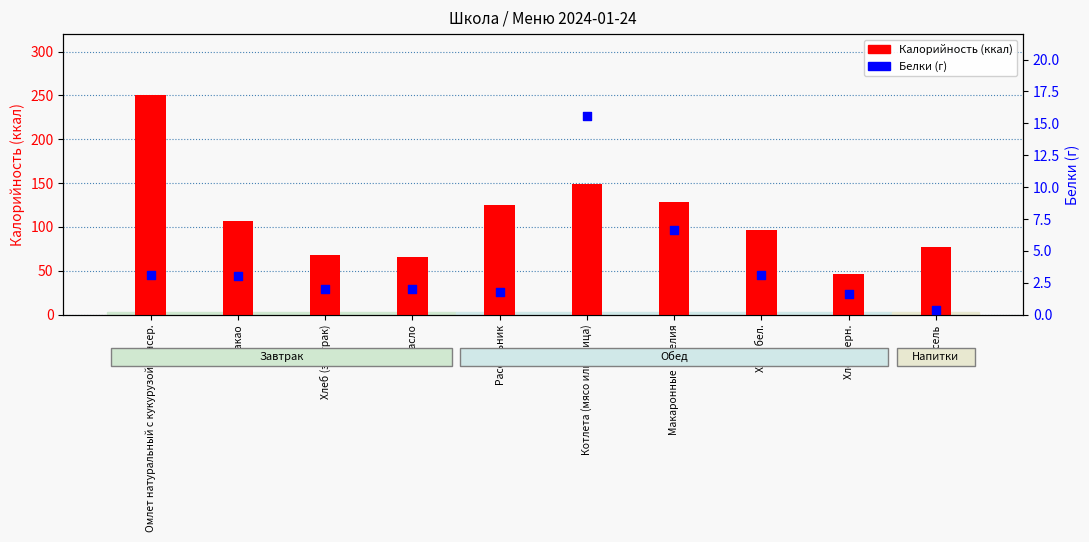

Is the value of Белки (г) at Масло greater than the value of Калорийность (ккал) at Какао?

No